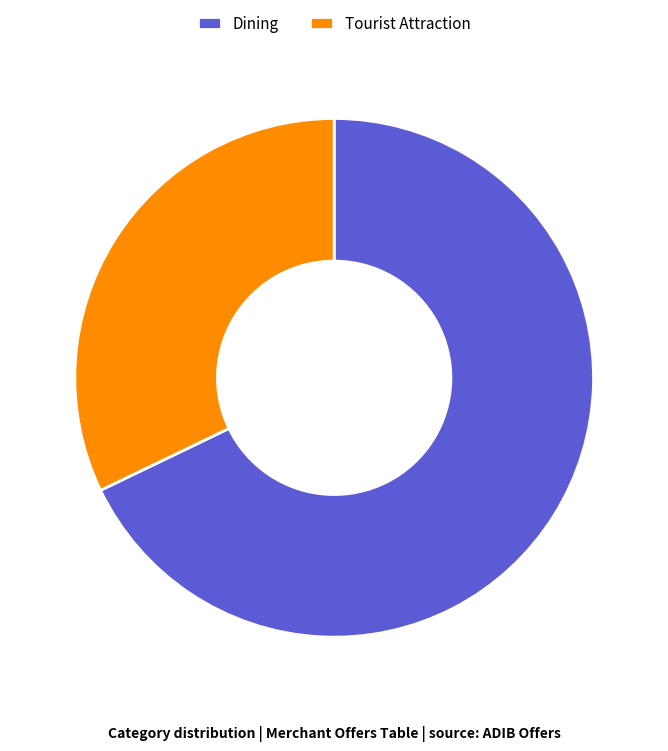

The Dining slice represents 68% of the pie. True or false?

True